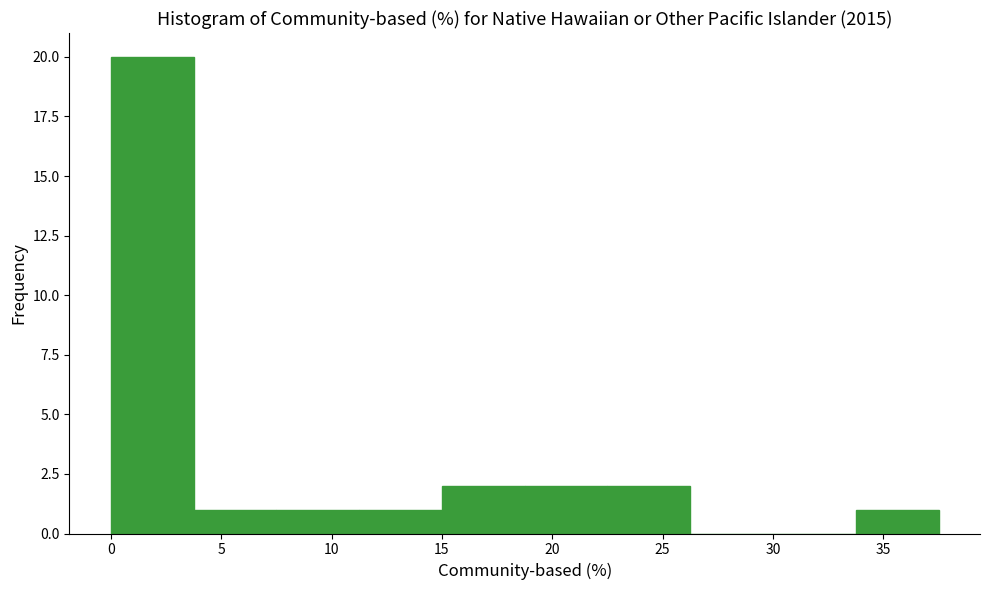

Reading left to right, transcribe this chart: for each bar, give the range it covers on the x-axis and its height. Neither the bar edges nor the heights are printed on the chart, so give them approximately, as read against the axes.

0.00 to 3.75: 20
3.75 to 7.50: 1
7.50 to 11.25: 1
11.25 to 15.00: 1
15.00 to 18.75: 2
18.75 to 22.50: 2
22.50 to 26.25: 2
26.25 to 30.00: 0
30.00 to 33.75: 0
33.75 to 37.50: 1